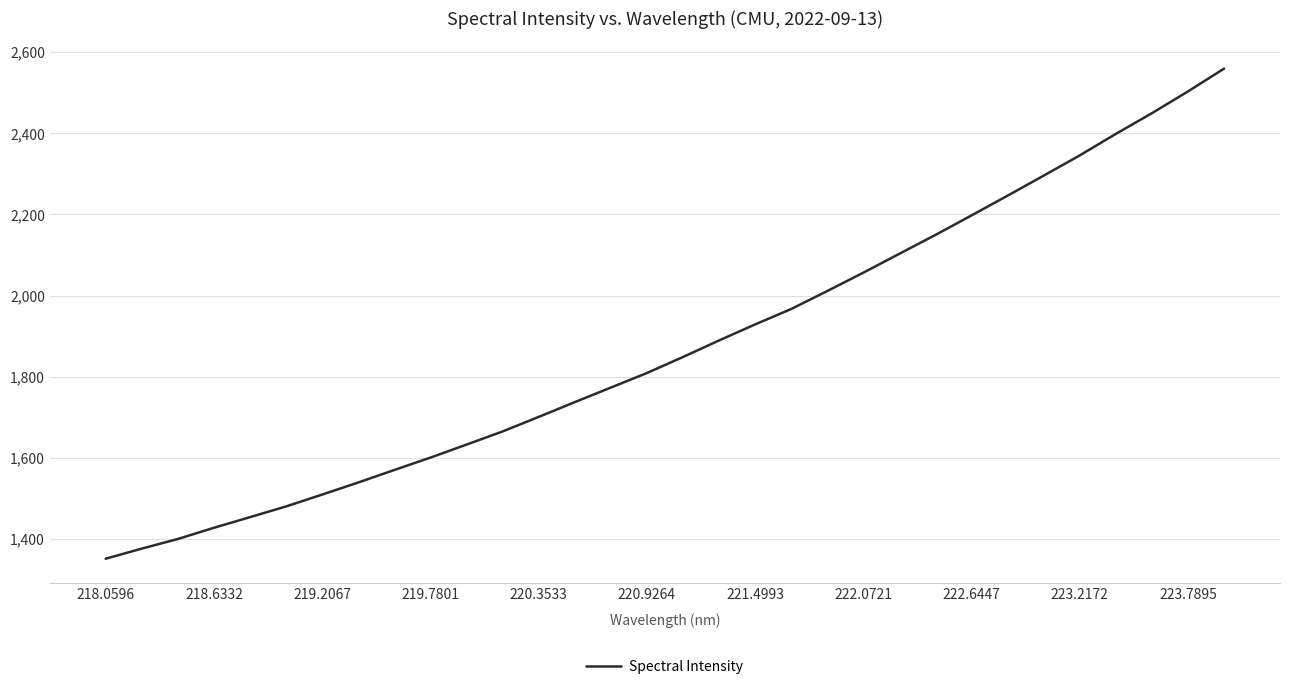

What is the greatest value displayed?

2559.4